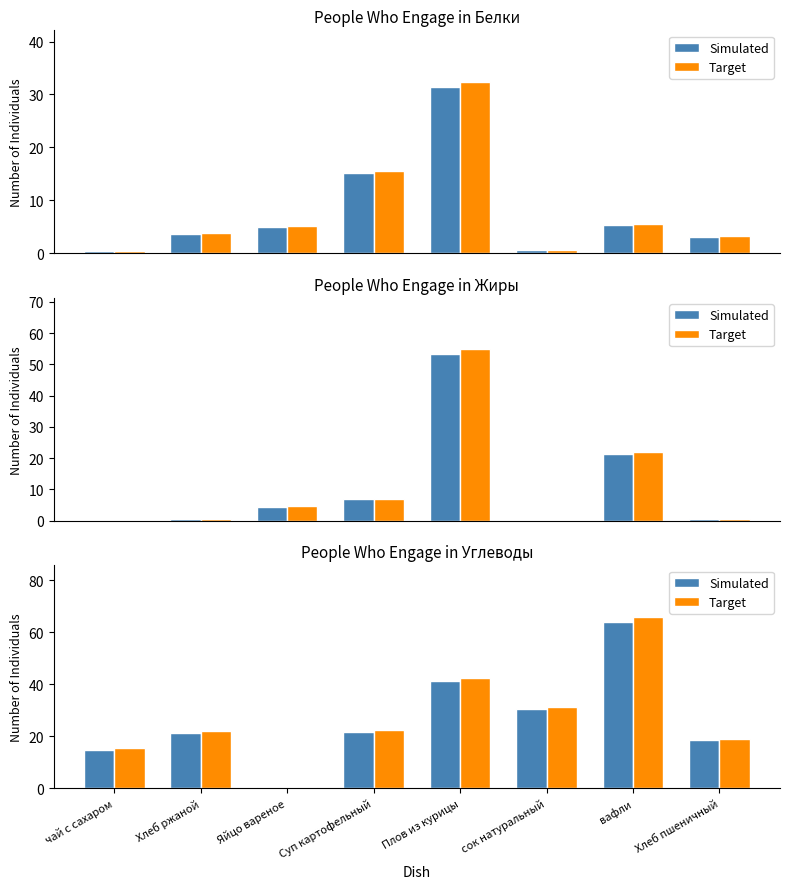

What is the difference between the Target values at чай с сахаром and сок натуральный?

16.1